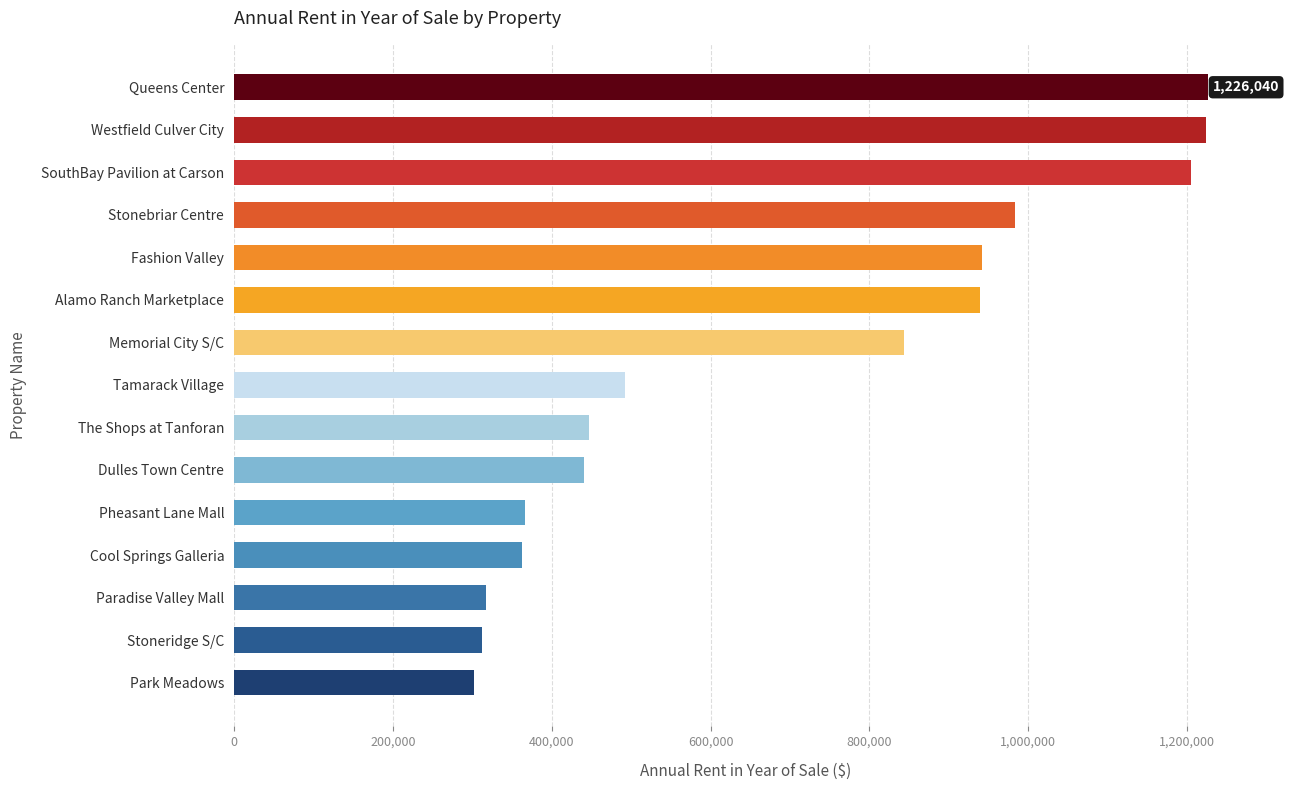

The value at Park Meadows is 302586. True or false?

True